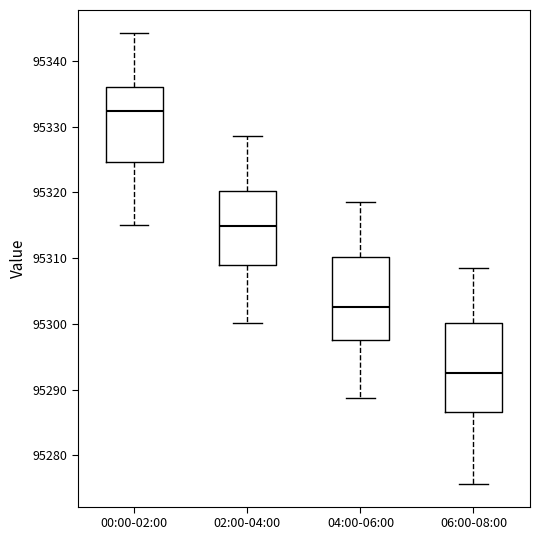

Where does the median line of the box for 00:00-02:00 sit on the y-axis? The values are not printed on the chart, so give them approximately, as read against the axis.

95332